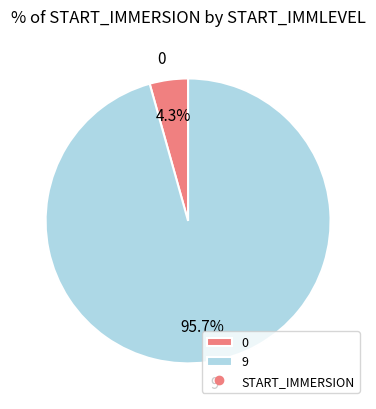

To the nearest percent, what portion does 9 represent?

96%